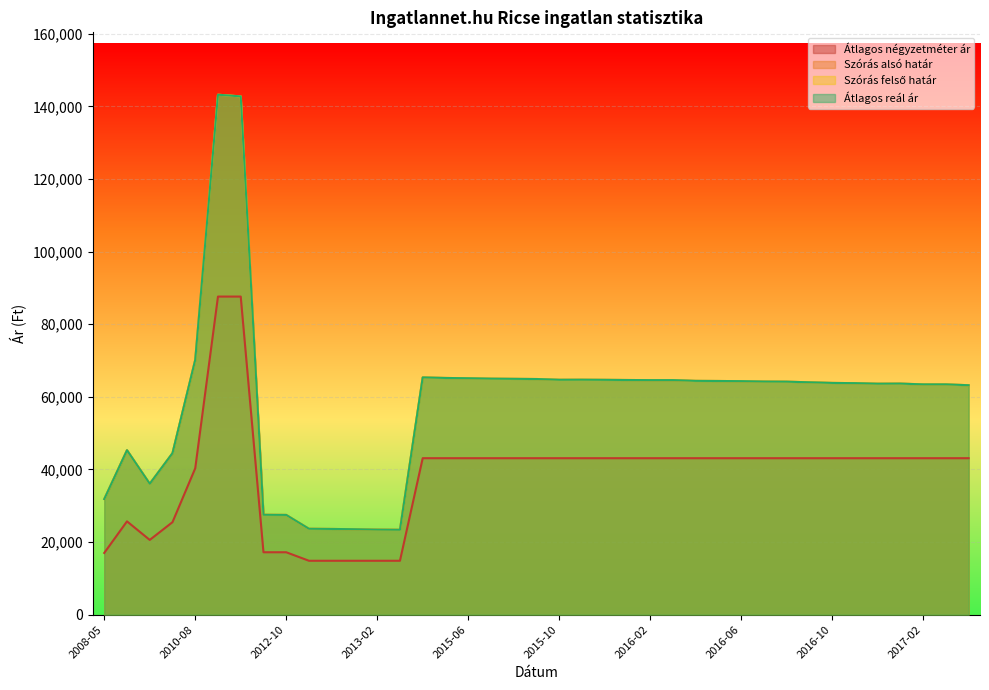

At which label does Átlagos négyzetméter ár first exceed 43093?

2012-02